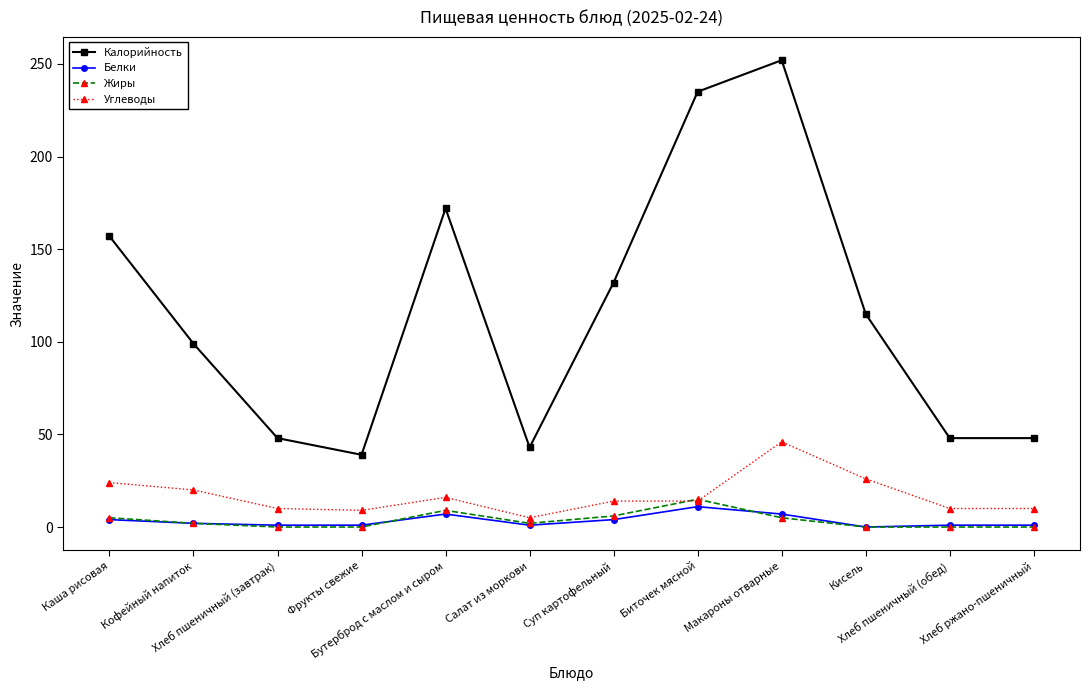

What is the maximum value for Углеводы?

46